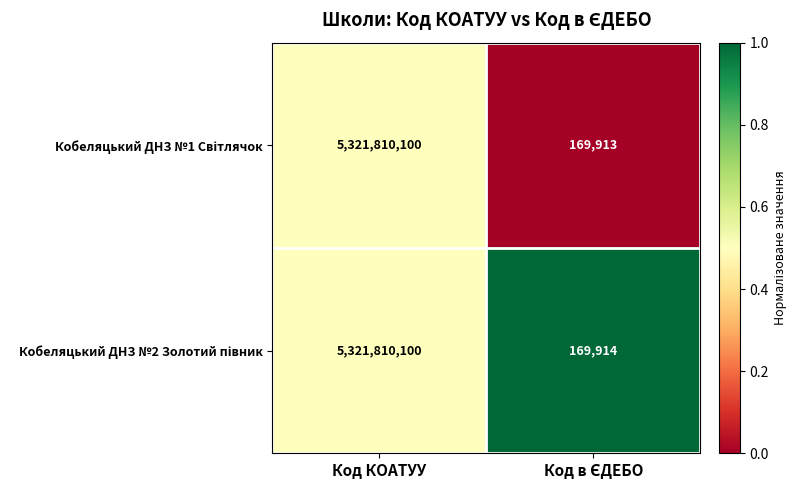

At which category is the sum across all series the highest?

Код КОАТУУ